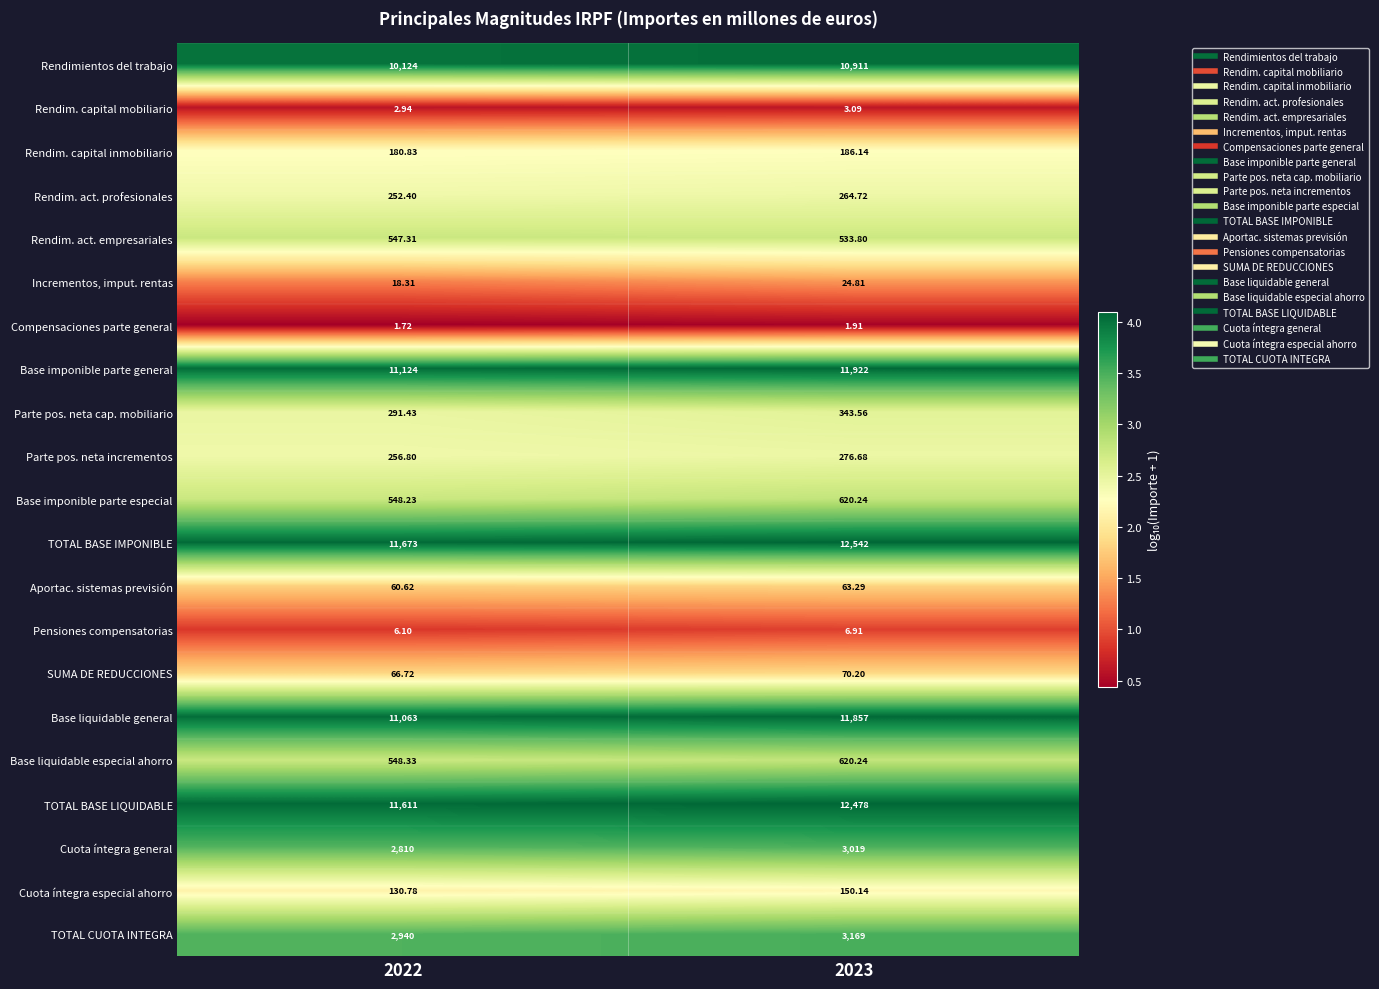

At how many categories does at least one series exceed 1?

2